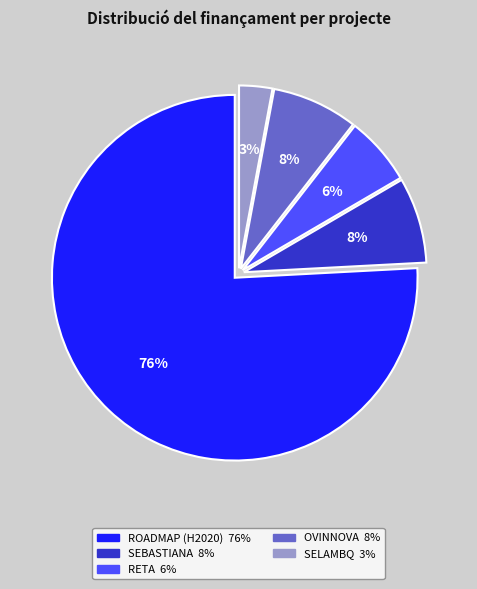

Is there any slice that represents more than half of the pie?

Yes